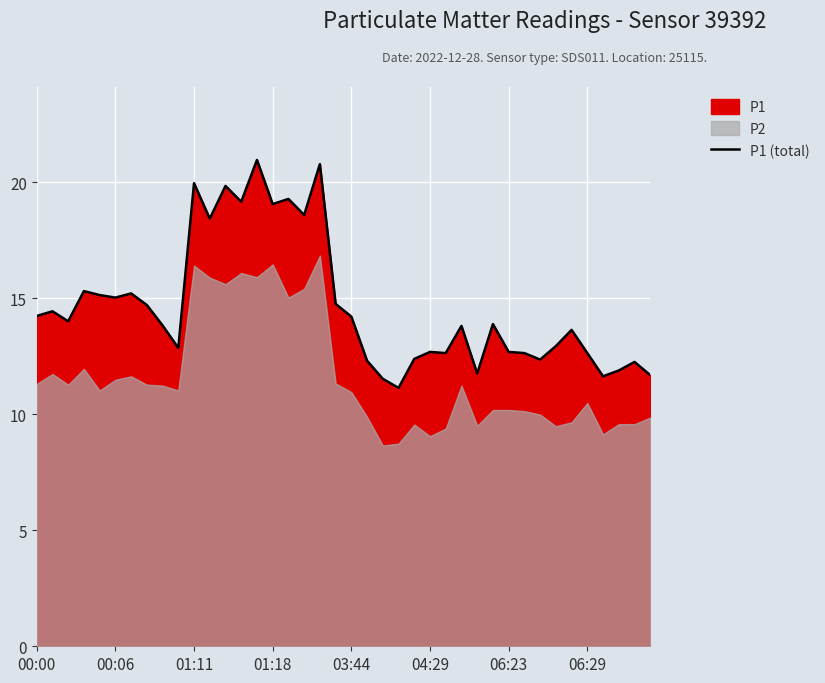

What position from the right is 34?

6